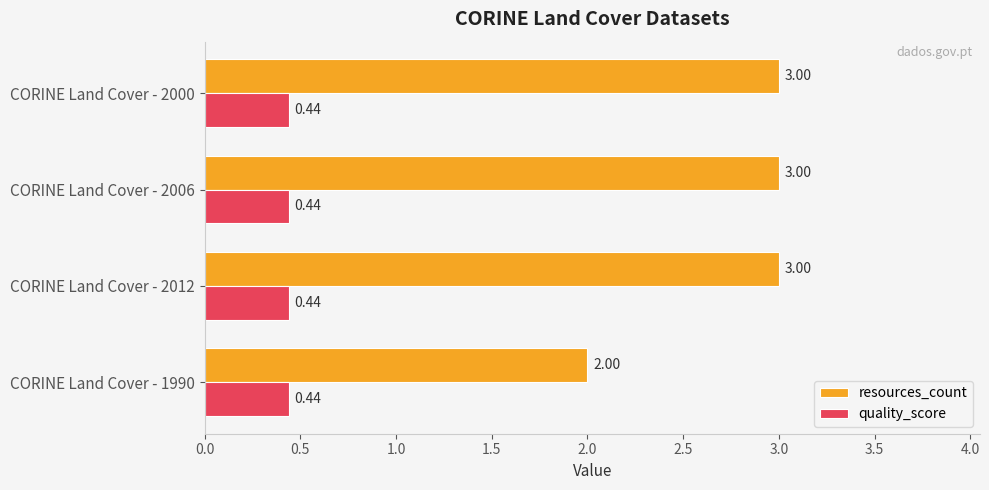

Which series has the largest range (max minus min)?

resources_count